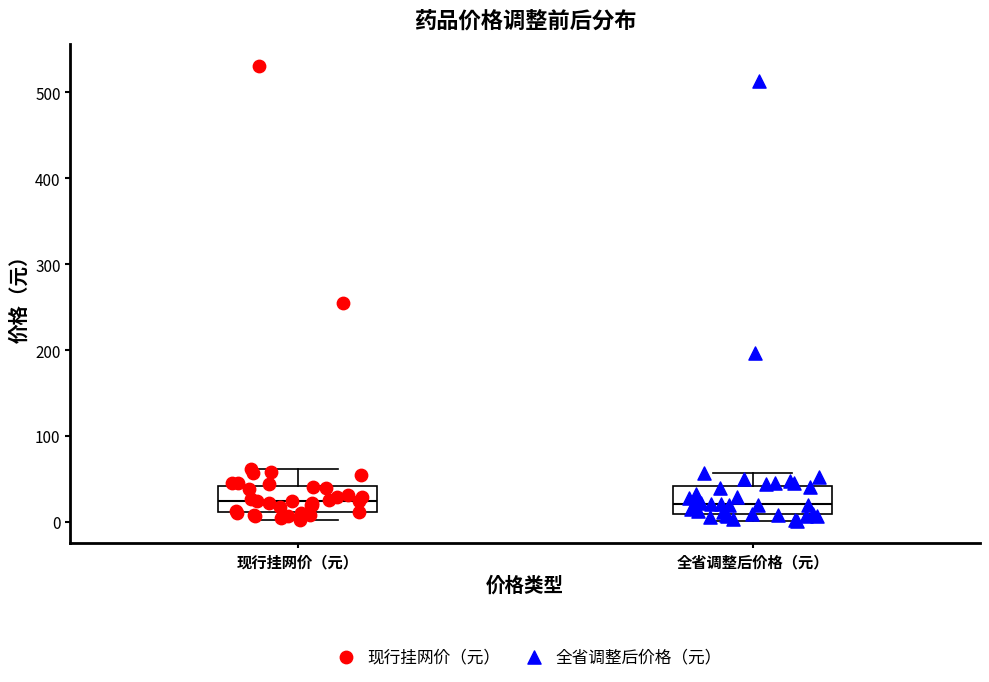

Reading left to right, transcribe this box plot: for each box, give where its median line is, the range the box spans, and where its two whiskers end, as read against the y-axis. The values are not printed on the chart, so give them approximately, as read against the axis.

现行挂网价（元）: median 20, box 10 to 40, whiskers 0 to 60
全省调整后价格（元）: median 20, box 10 to 40, whiskers 0 to 60